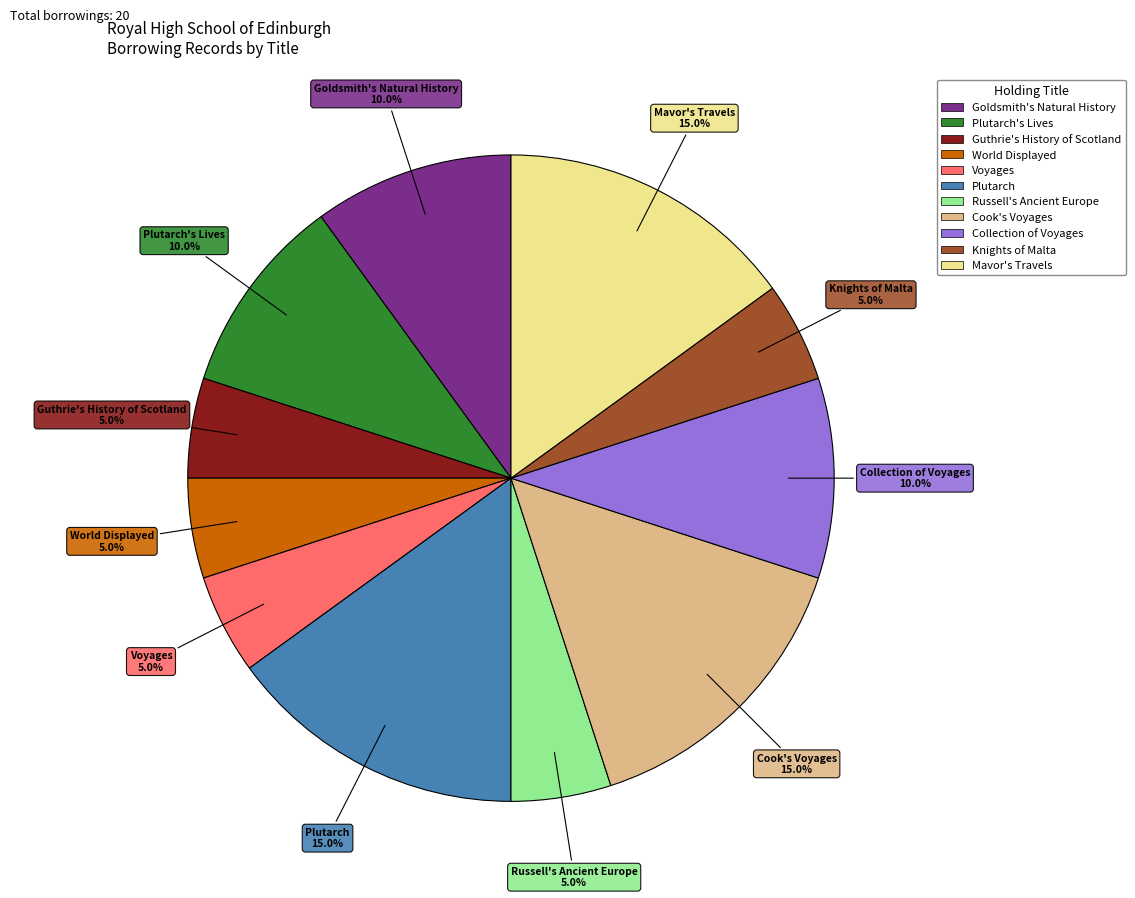

Is there a majority slice in this chart?

No